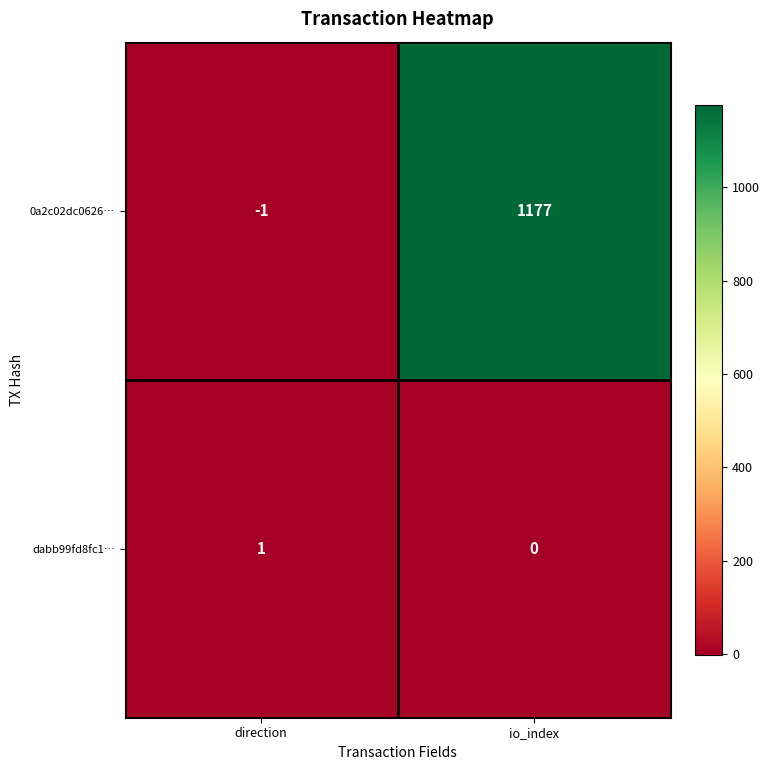

What is the sum of all 0a2c02dc0626… values?

1176